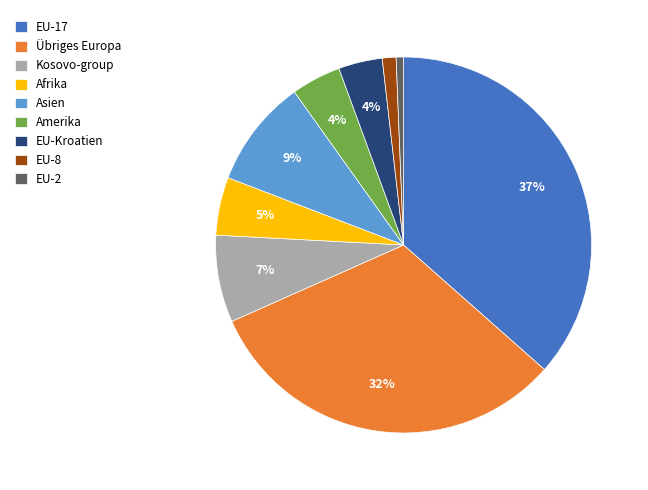

What is the largest slice in the pie chart?

EU-17